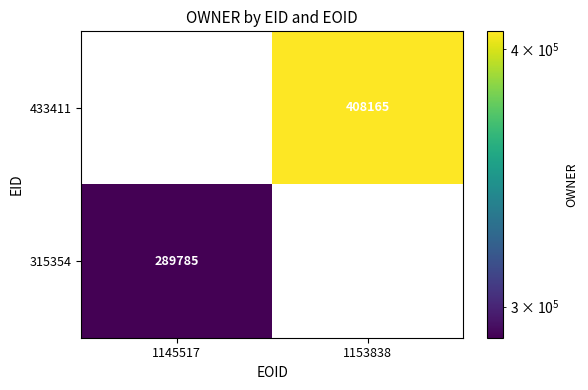

Count the number of categories in the chart.

2